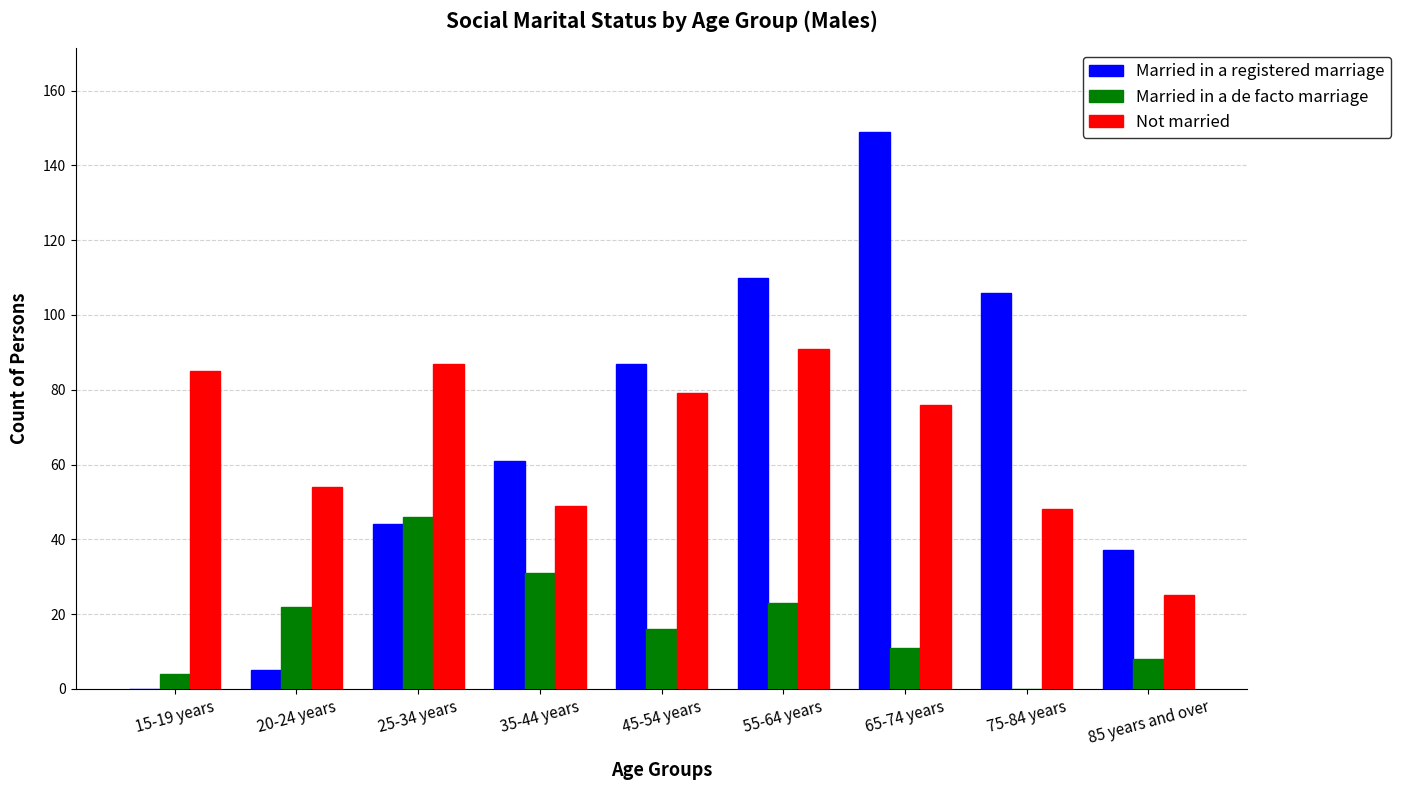

Which category has the highest value in the Not married series?

55-64 years